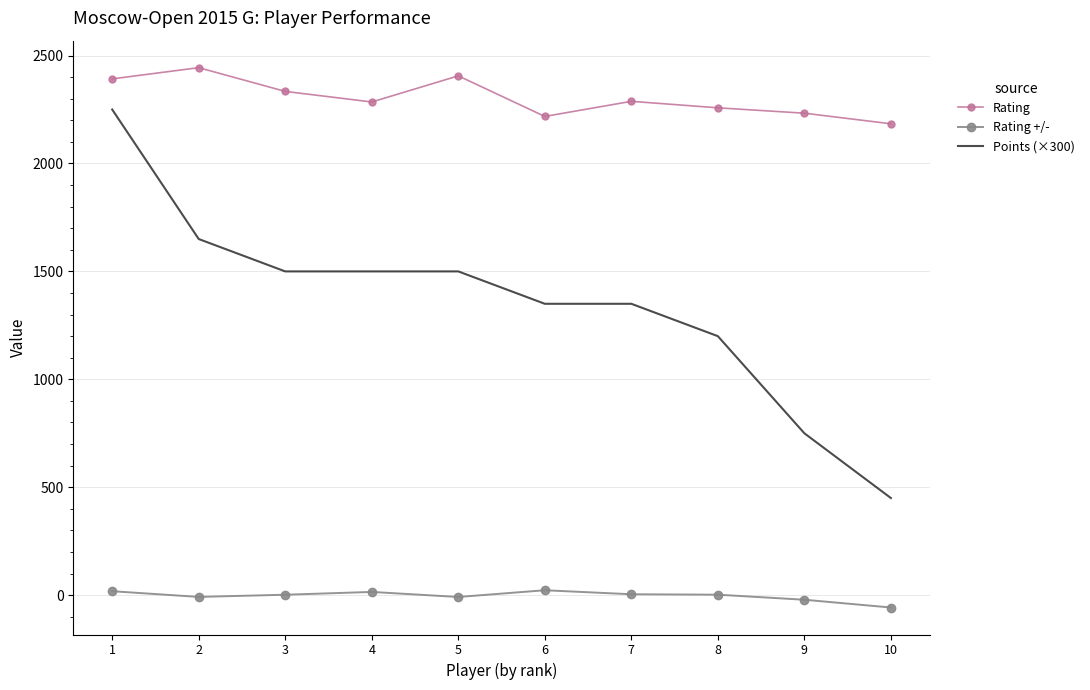

True or false: Points (×300) and Rating +/- intersect in this chart.

False